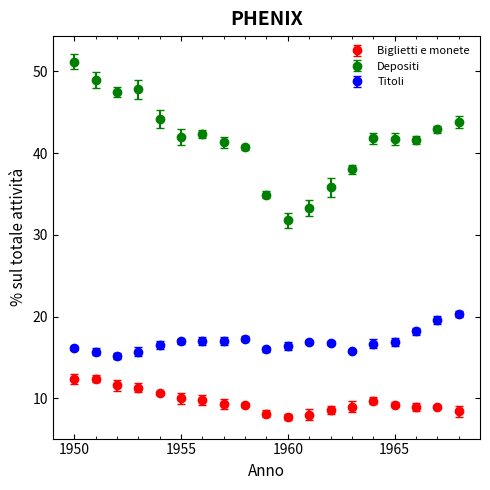

Which series has the widest spread of values?

Depositi